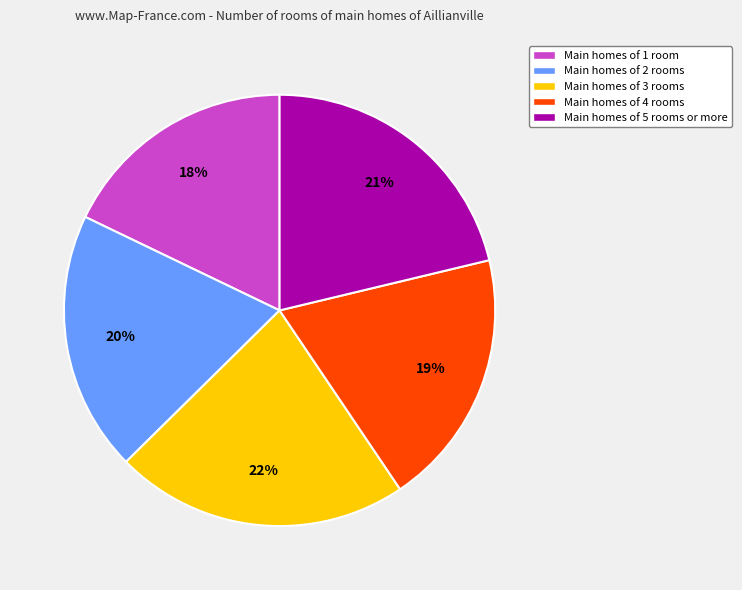

Do Main homes of 1 room and Main homes of 4 rooms together represent more than half of the pie?

No